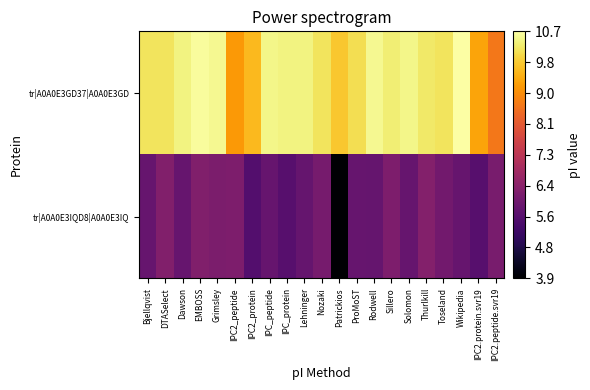

Between Grimsley and Wikipedia, which is larger?

Wikipedia